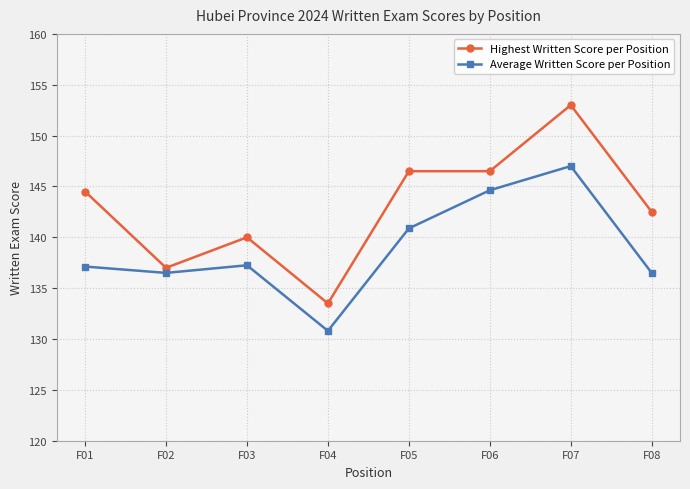

True or false: Highest Written Score per Position and Average Written Score per Position cross at least once.

False